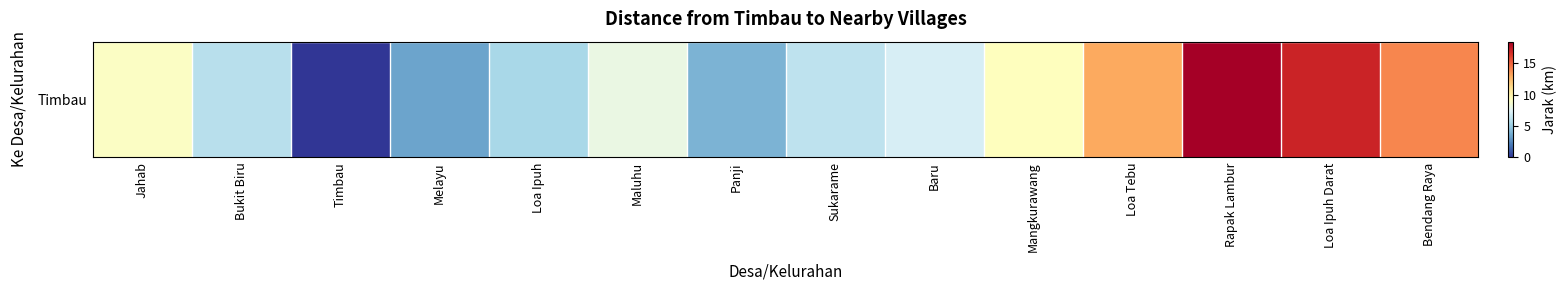

Rank the categories by value from lowest to highest.

Timbau, Melayu, Panji, Loa Ipuh, Bukit Biru, Sukarame, Baru, Maluhu, Jahab, Mangkurawang, Loa Tebu, Bendang Raya, Loa Ipuh Darat, Rapak Lambur